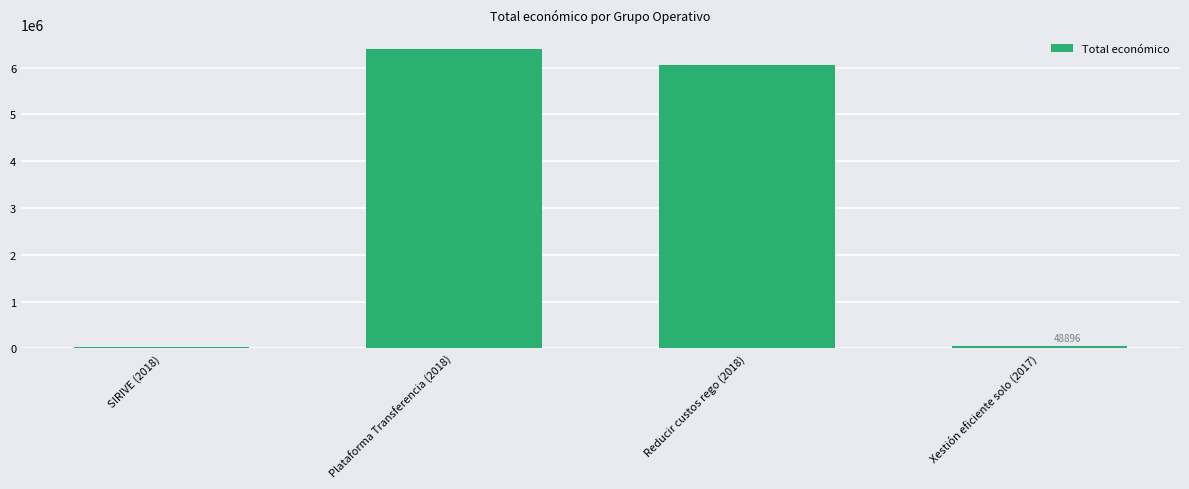

True or false: the data shows 48896 at Xestión eficiente solo (2017).

True